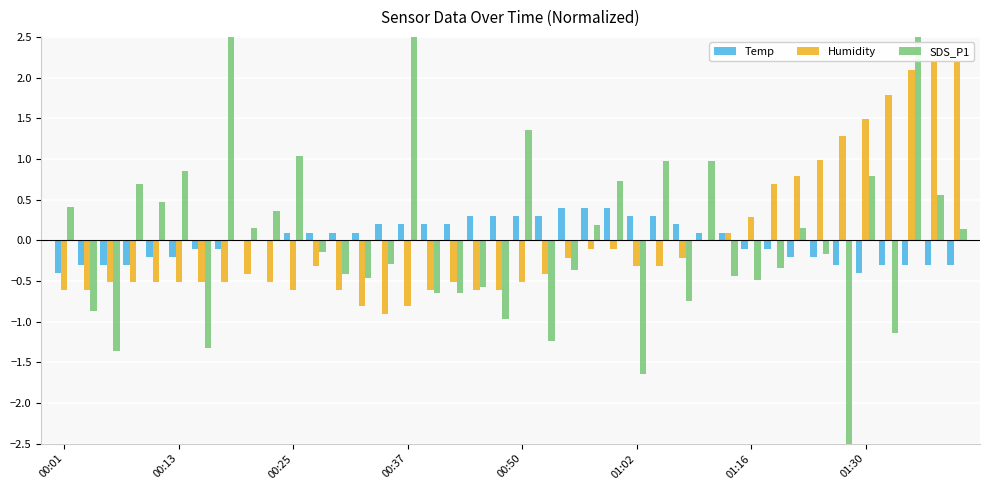

What is the difference between the second highest and minimum values in the Temp series?

0.8